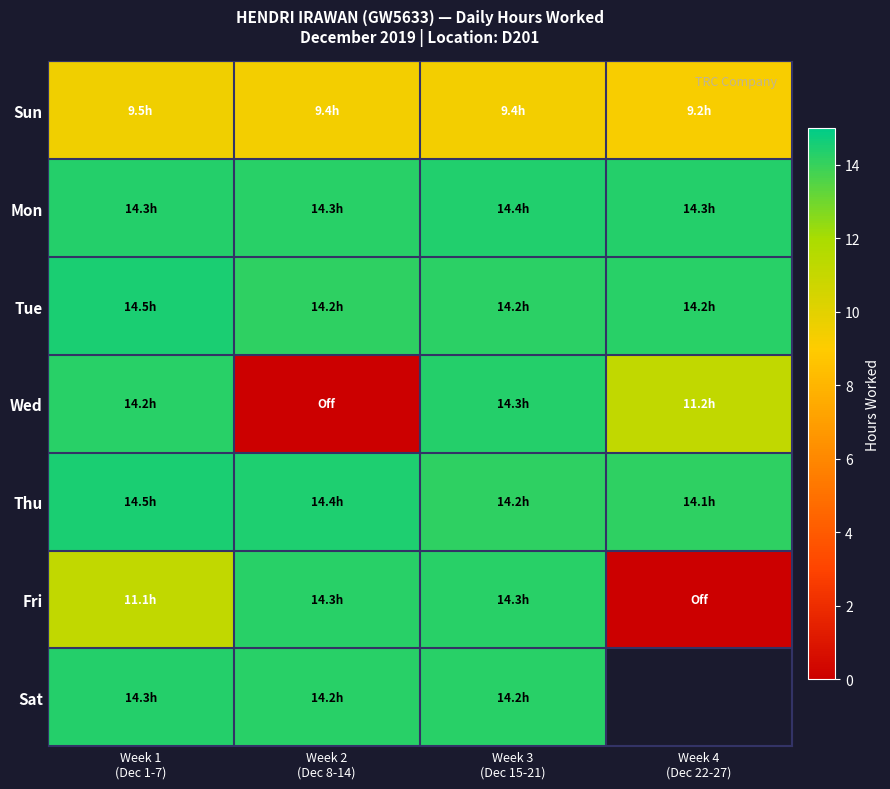

True or false: Sun has a value of 3.8 at Week 3 (Dec 15-21).

False